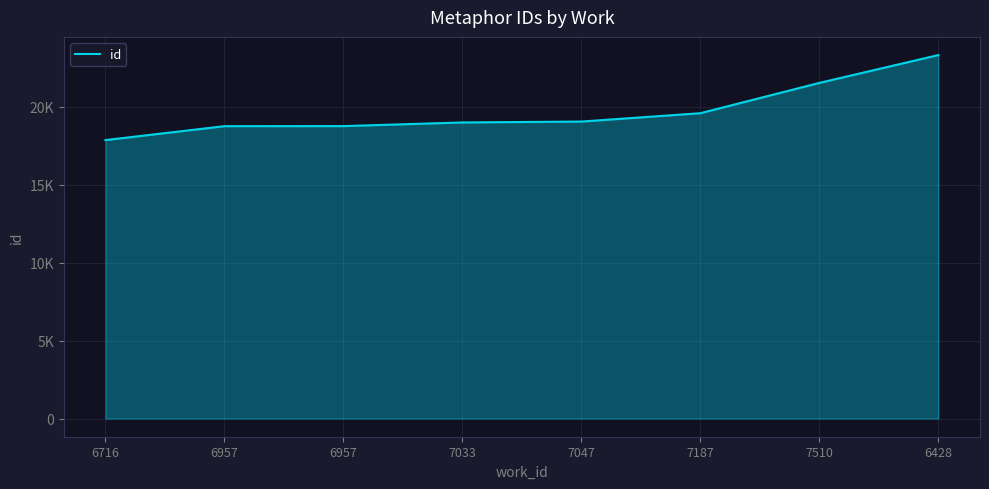

Does the chart have visible grid lines?

Yes